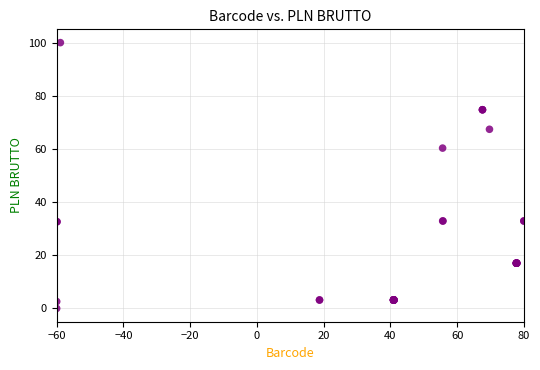

What Y value in the scatter plot is closest to 50?

60.3